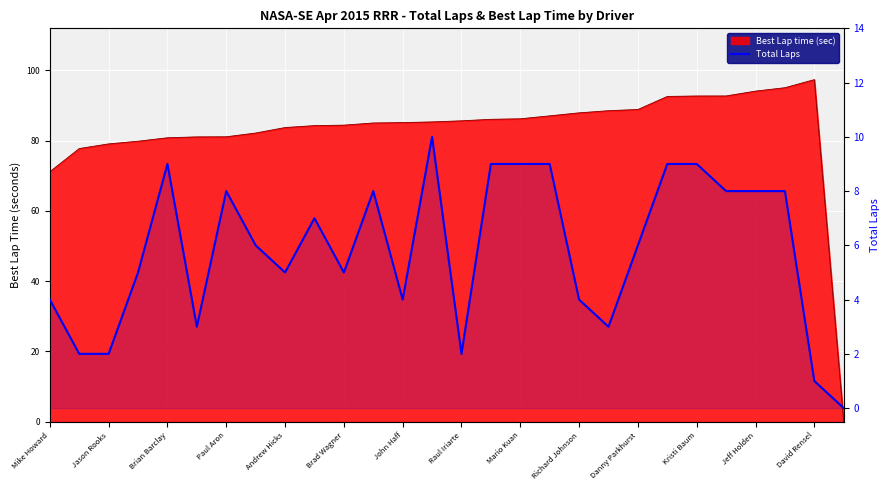

What position from the left is 21?

22